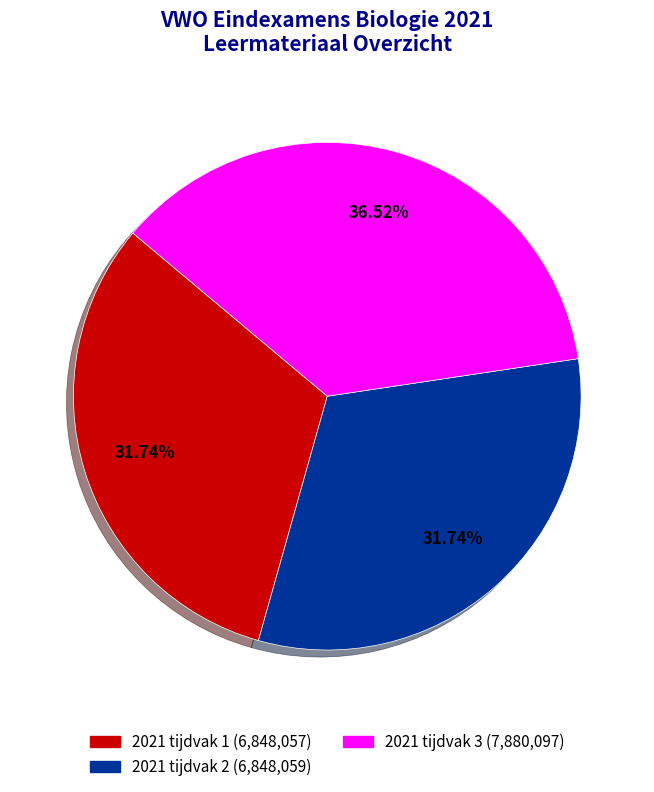

Which has a higher value, 2021 tijdvak 1 or 2021 tijdvak 3?

2021 tijdvak 3